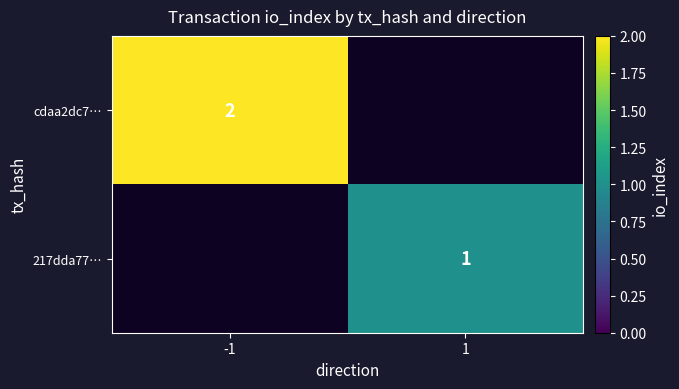

At -1, list the series in order from smallest to largest.

cdaa2dc7…, 217dda77…